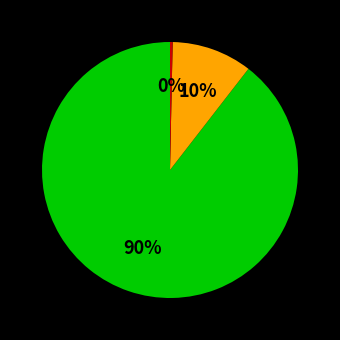

Is there a majority slice in this chart?

Yes